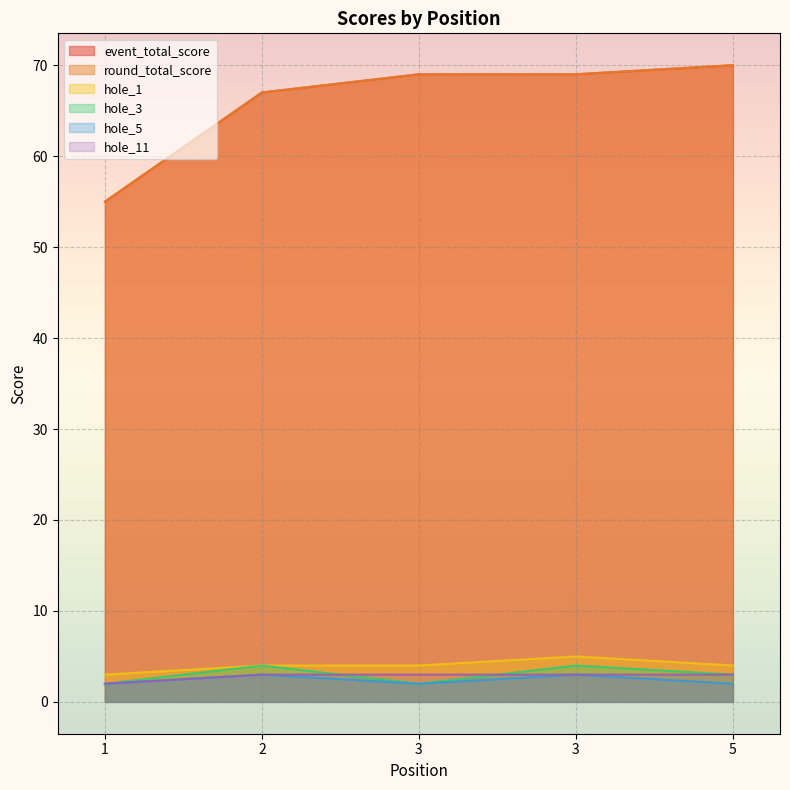

True or false: event_total_score and hole_1 intersect in this chart.

False